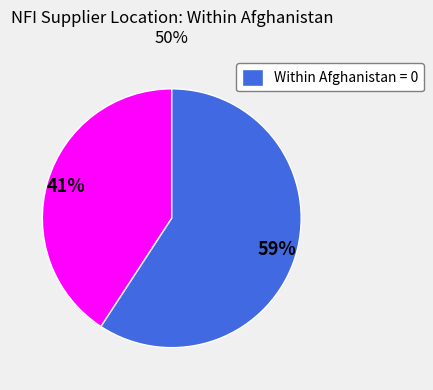

Is there any slice that represents more than half of the pie?

Yes